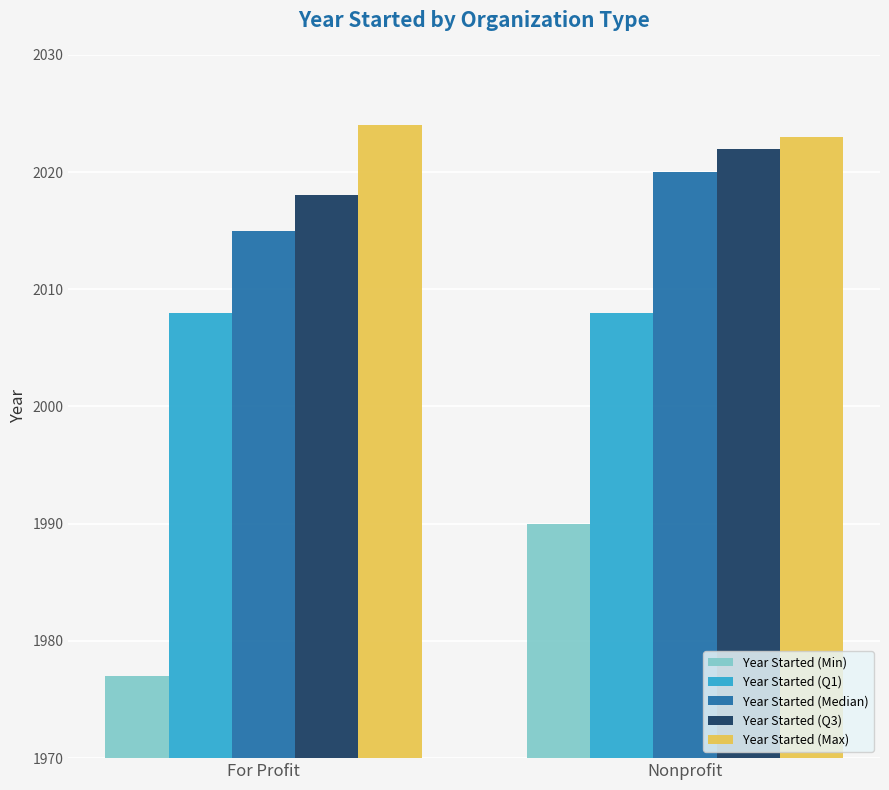

What is the spread (max minus min) of values at For Profit?

47